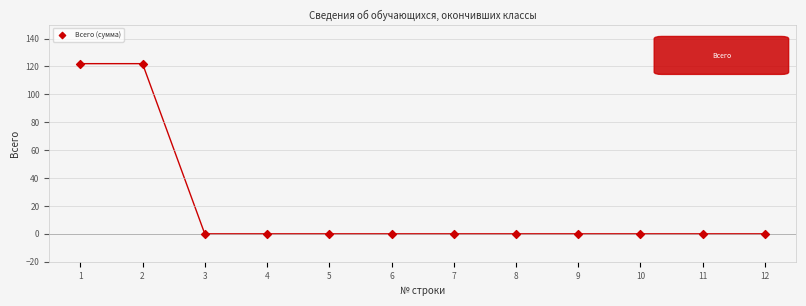

What is the average X value?

6